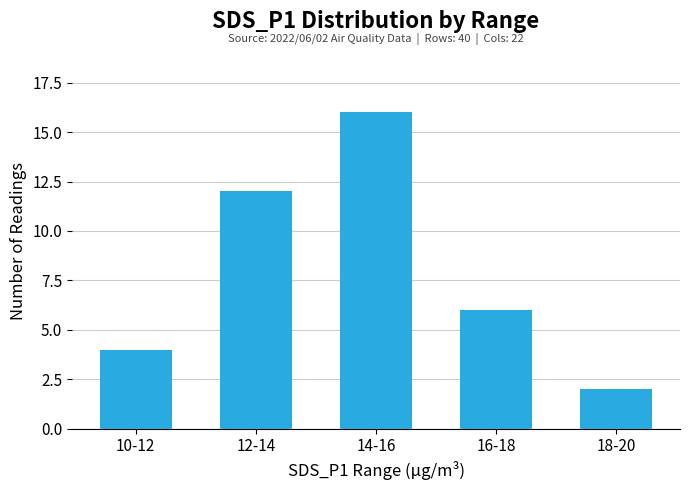

What is the label of the 3rd bar from the right?

14-16